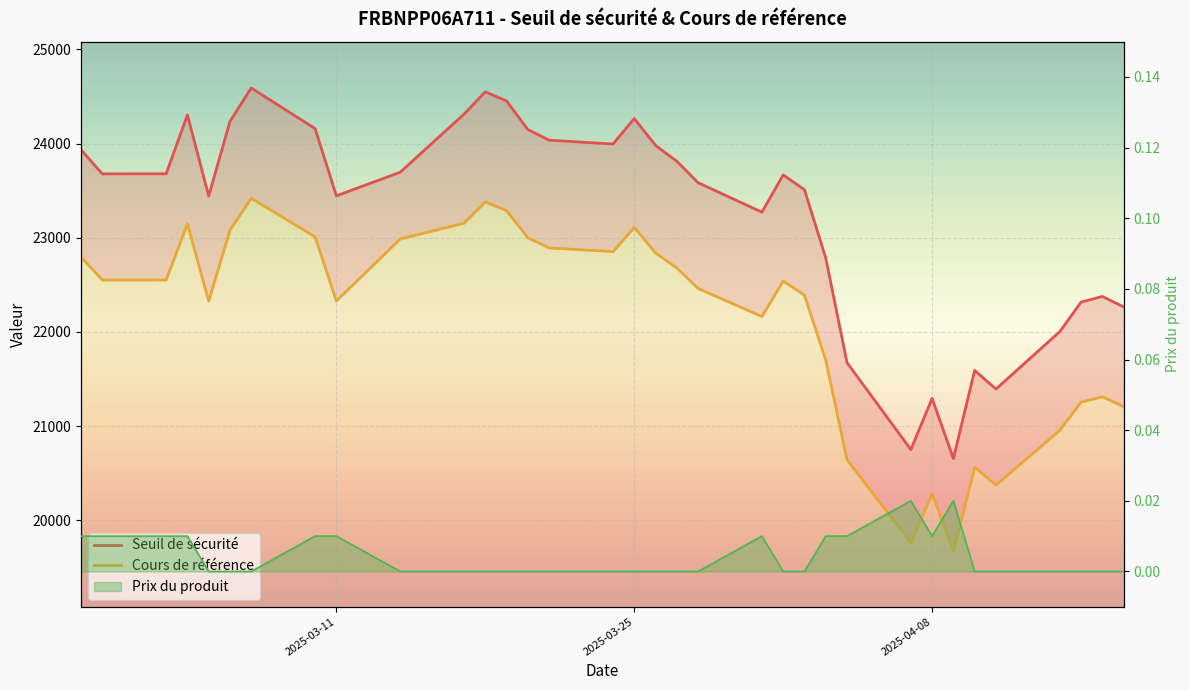

True or false: Seuil de sécurité has more than 2 interior local peaks.

True